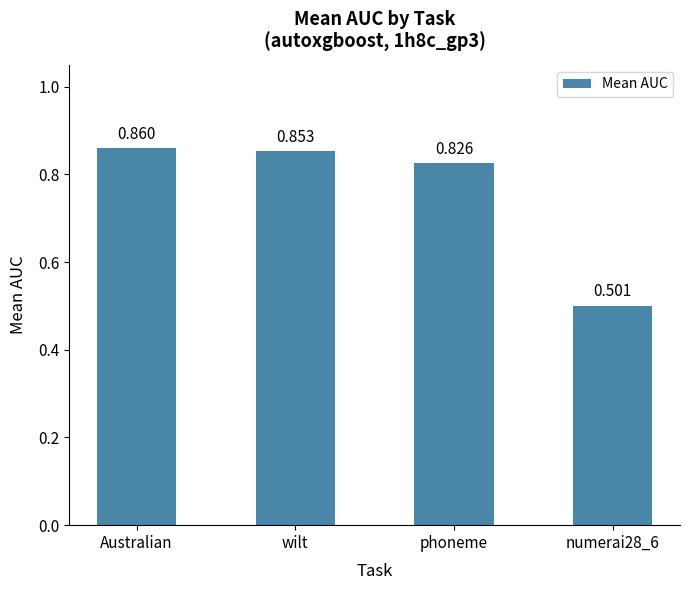

Rank the categories by value from highest to lowest.

Australian, wilt, phoneme, numerai28_6